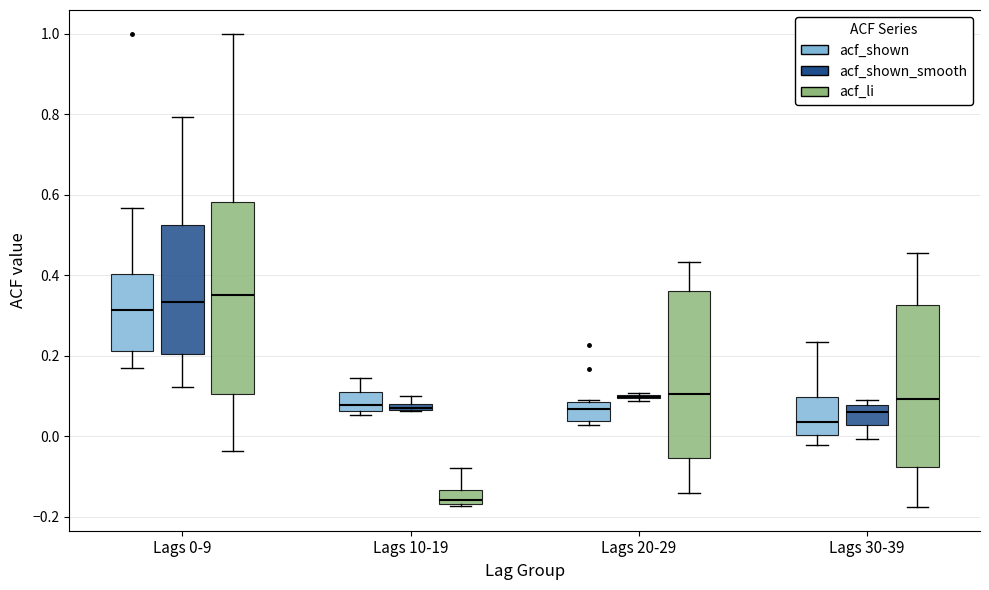

Comparing the boxes themselves (not the whiskers), which one is the tallest?

Lags 0-9 (acf_li)